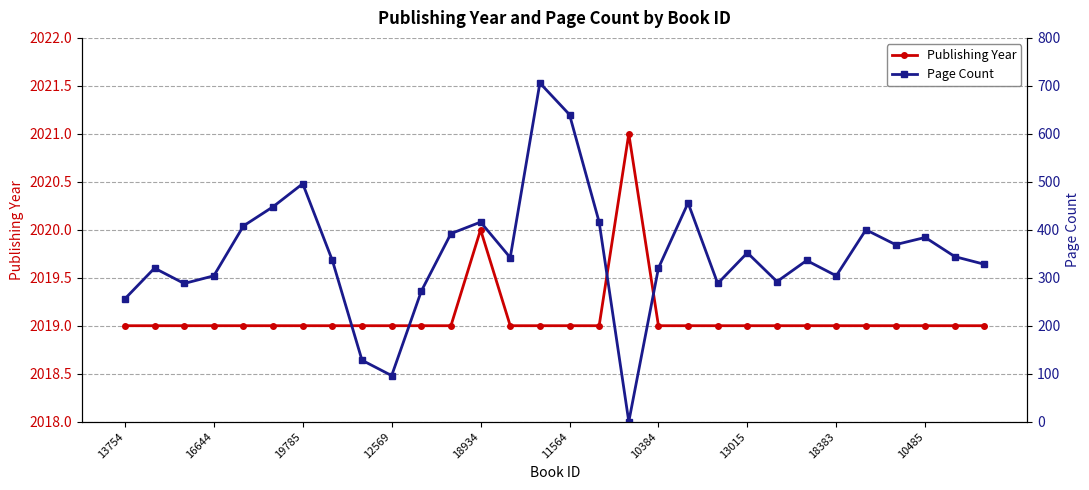

What is the difference between the maximum and minimum values in the Page Count series?

706